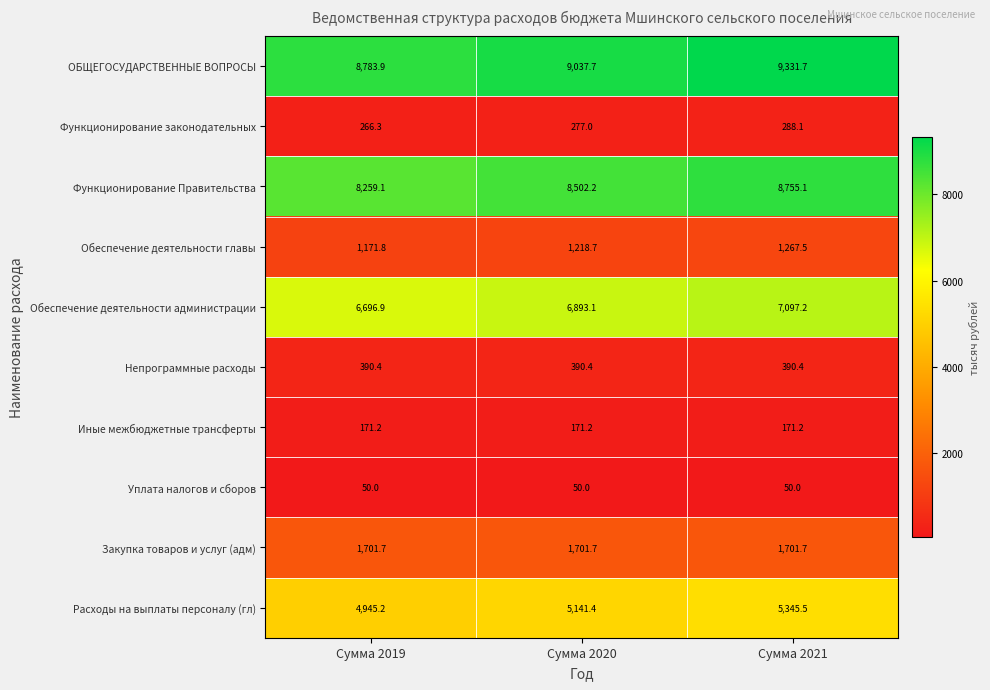

Reading left to right, transcribe all the data shown in this chart.

ОБЩЕГОСУДАРСТВЕННЫЕ ВОПРОСЫ: 8783.9	9037.7	9331.7
Функционирование законодательных: 266.3	277.0	288.1
Функционирование Правительства: 8259.1	8502.2	8755.1
Обеспечение деятельности главы: 1171.8	1218.7	1267.5
Обеспечение деятельности администрации: 6696.9	6893.1	7097.2
Непрограммные расходы: 390.4	390.4	390.4
Иные межбюджетные трансферты: 171.2	171.2	171.2
Уплата налогов и сборов: 50.0	50.0	50.0
Закупка товаров и услуг (адм): 1701.7	1701.7	1701.7
Расходы на выплаты персоналу (гл): 4945.2	5141.4	5345.5